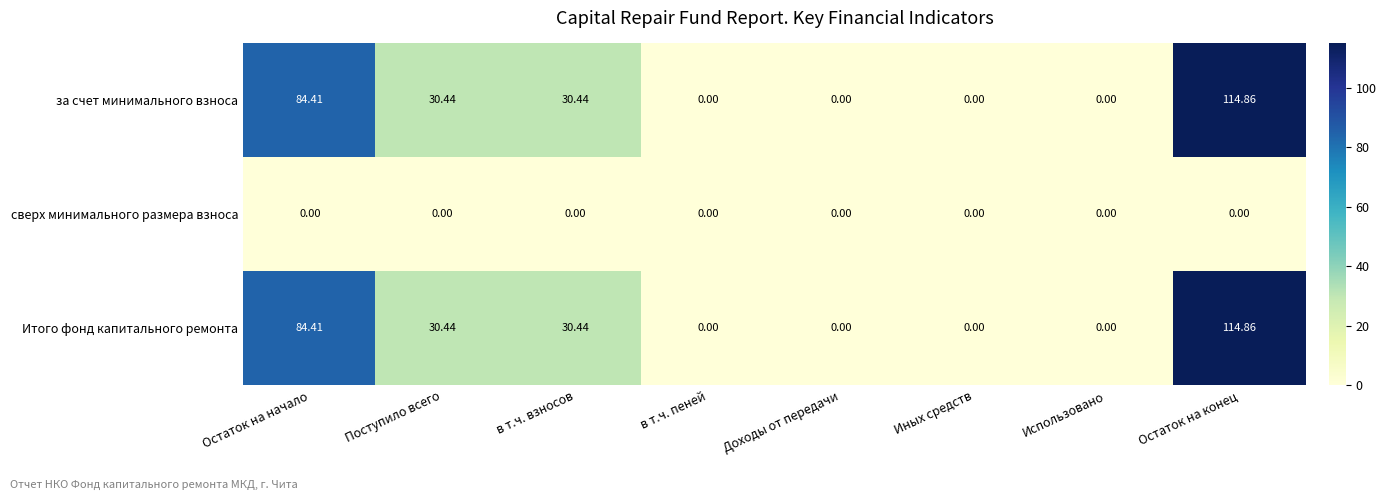

How many series are shown in this chart?

3